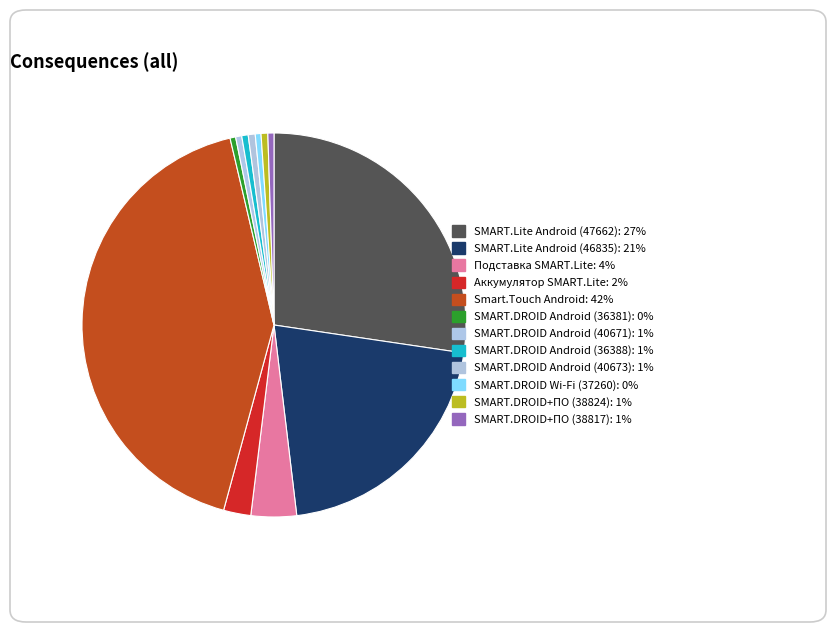

What portion of the pie excludes SMART.DROID+ПО (38817)?

99.5%